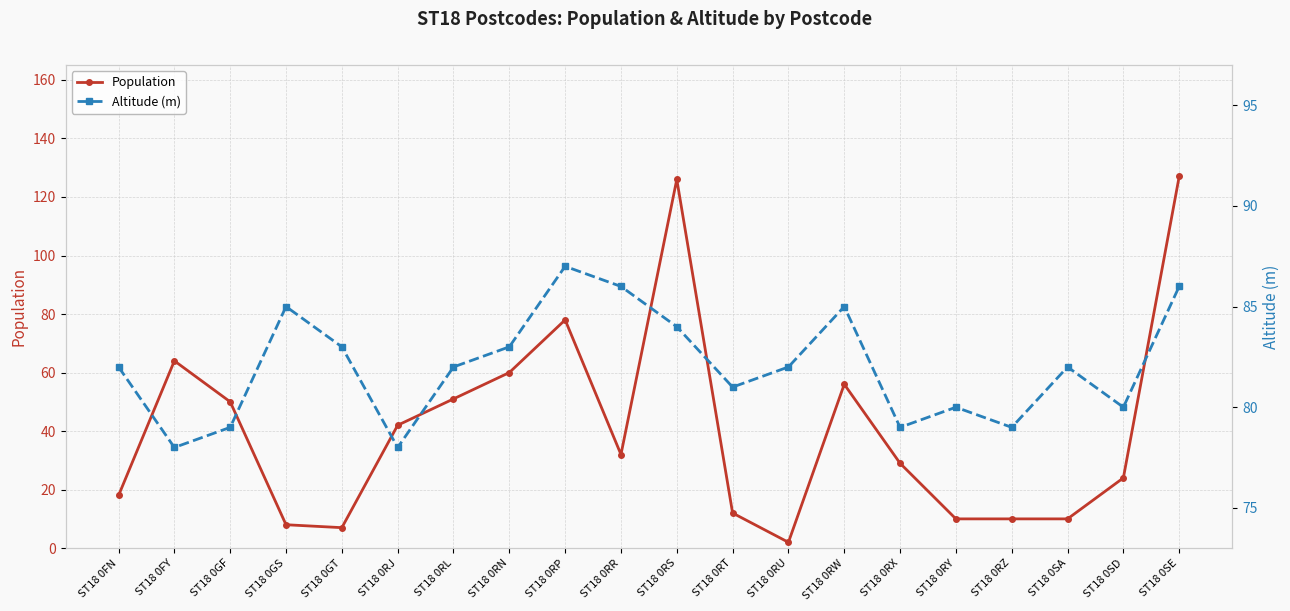

Count the number of categories in the chart.

20